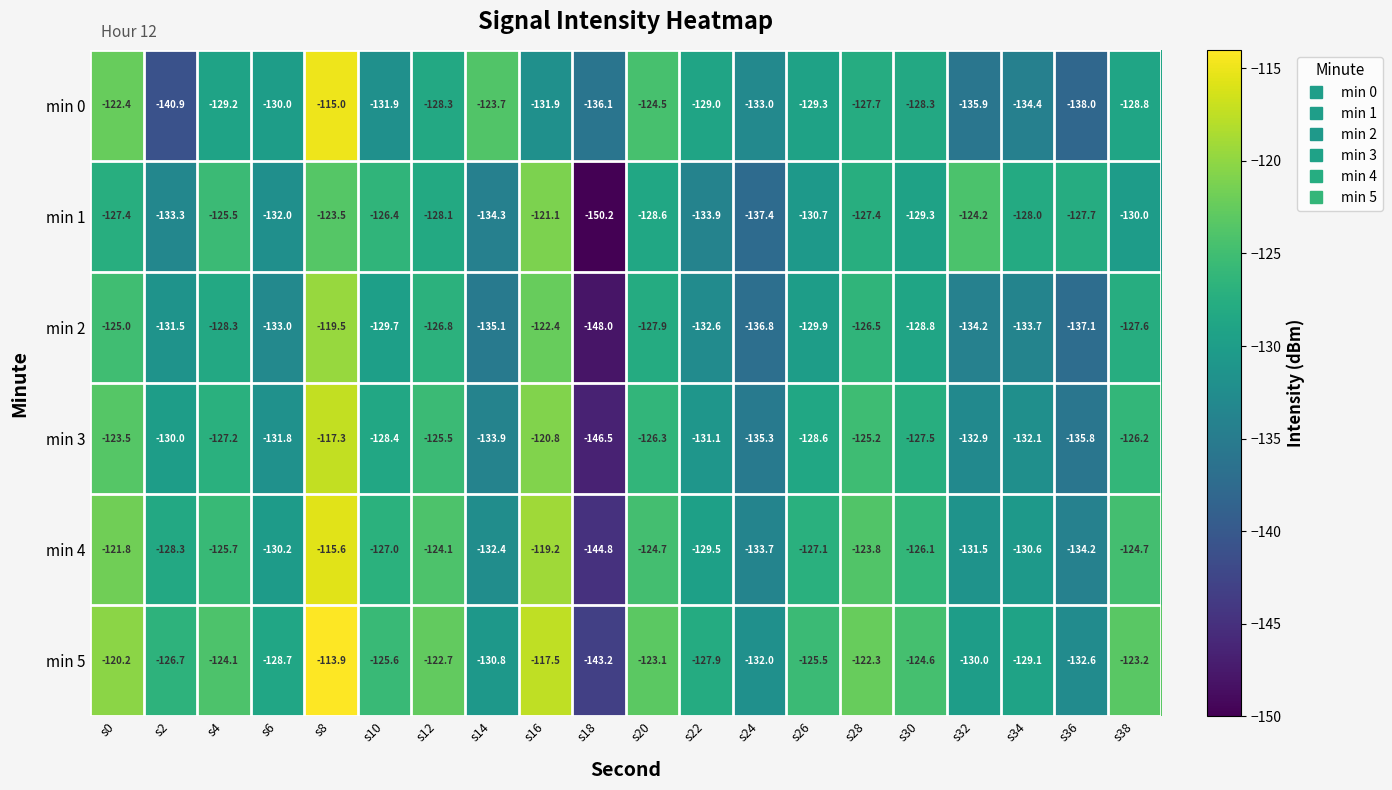

What is the spread (max minus min) of values at s10?

6.3